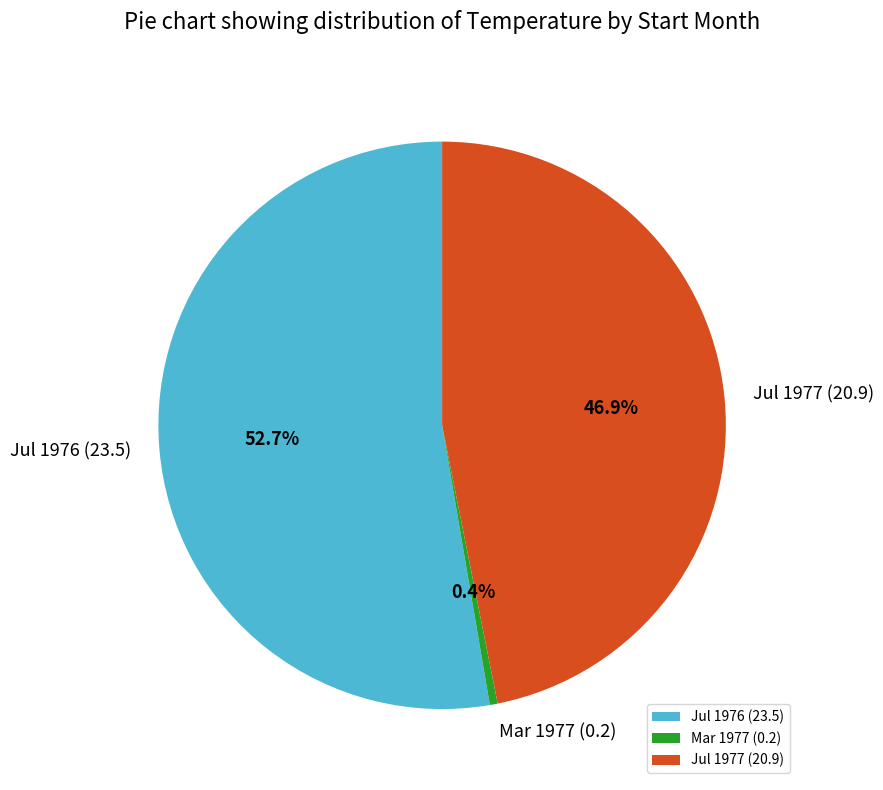

What is the majority slice?

Jul 1976 (23.5)